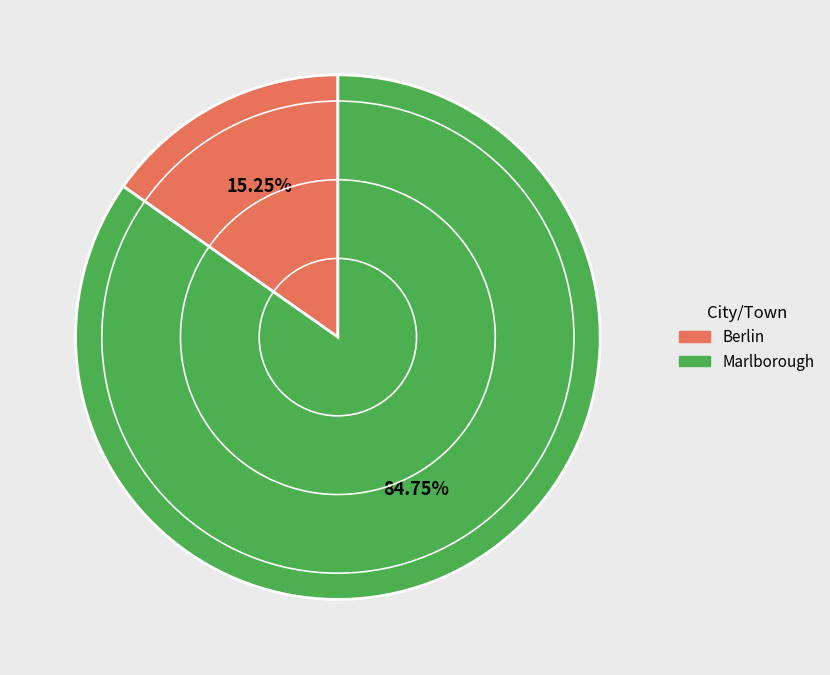

Rank the categories by value from lowest to highest.

Berlin, Marlborough